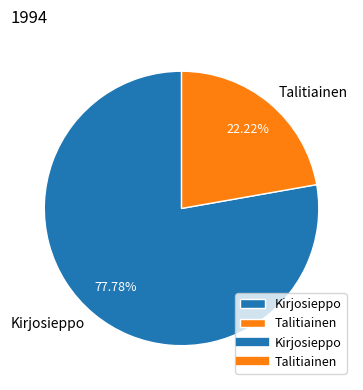

To the nearest percent, what percentage of the pie is Talitiainen?

22%